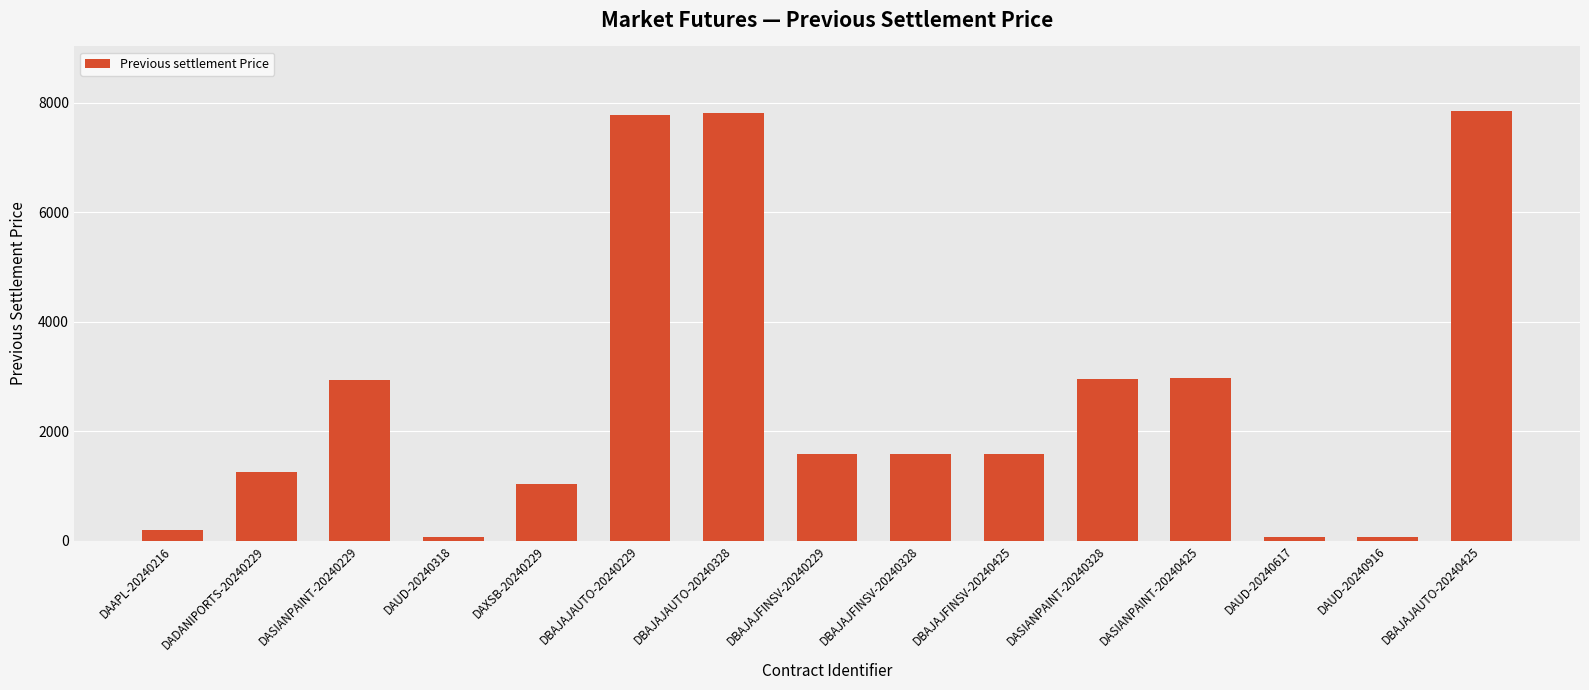

Between DBAJAJAUTO-20240229 and DASIANPAINT-20240425, which is larger?

DBAJAJAUTO-20240229